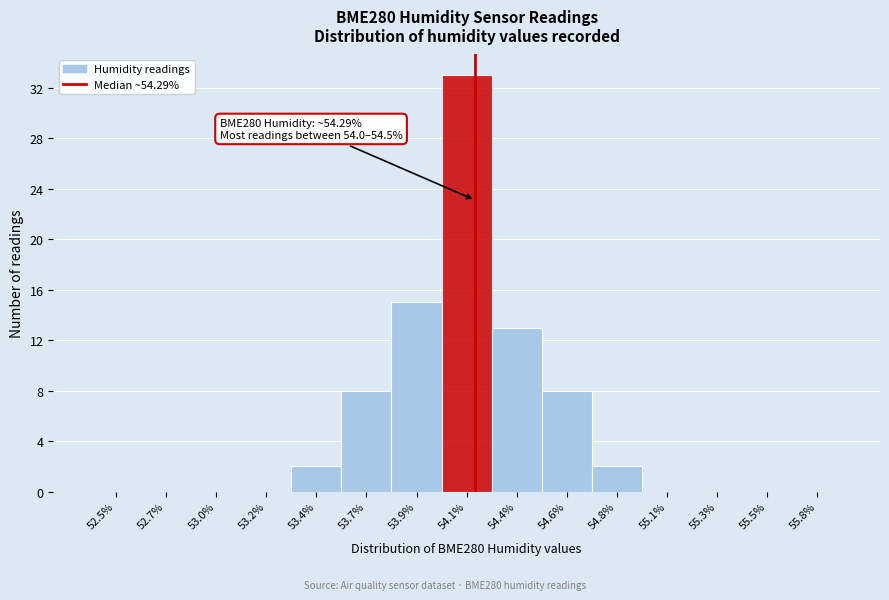

Reading left to right, what are all the values shown in this chart?

52.5%=0	52.7%=0	53.0%=0	53.2%=0	53.4%=2	53.7%=8	53.9%=15	54.1%=33	54.4%=13	54.6%=8	54.8%=2	55.1%=0	55.3%=0	55.5%=0	55.8%=0